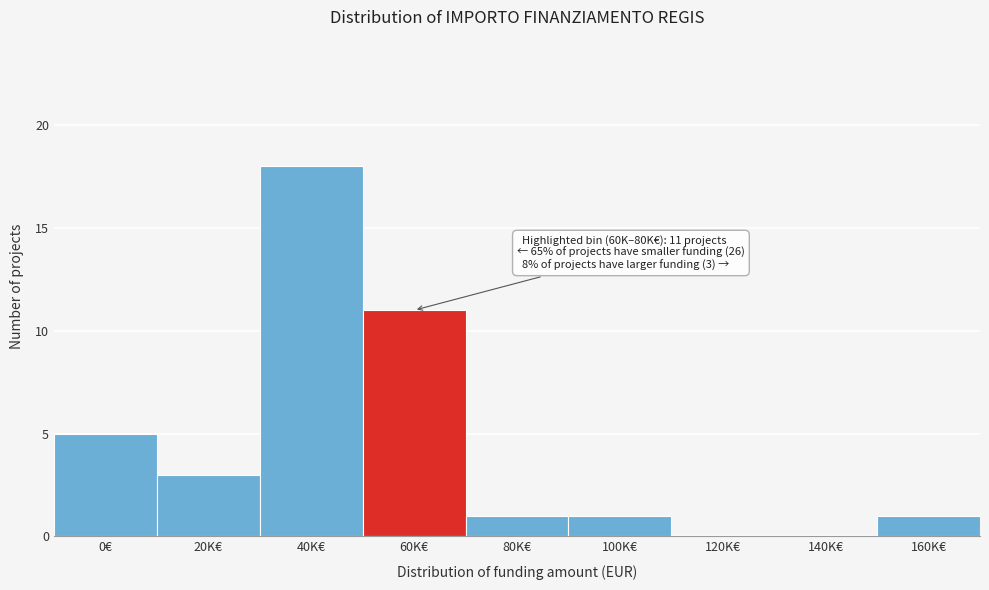

Reading left to right, extract all data points from this chart.

0€=5	20K€=3	40K€=18	60K€=11	80K€=1	100K€=1	120K€=0	140K€=0	160K€=1